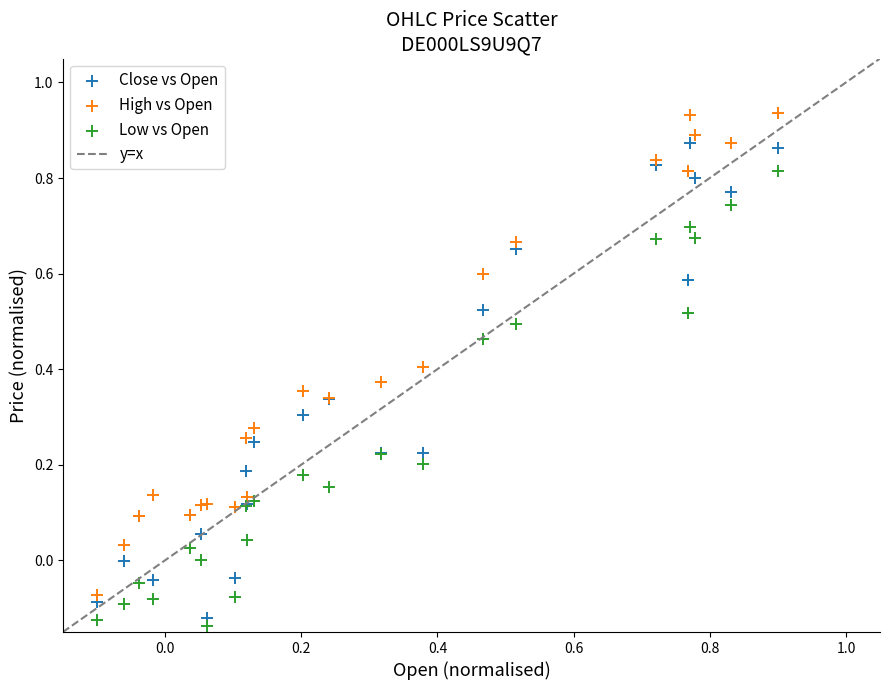

What is the X range (max minus min) for the scatter plot?

1.0